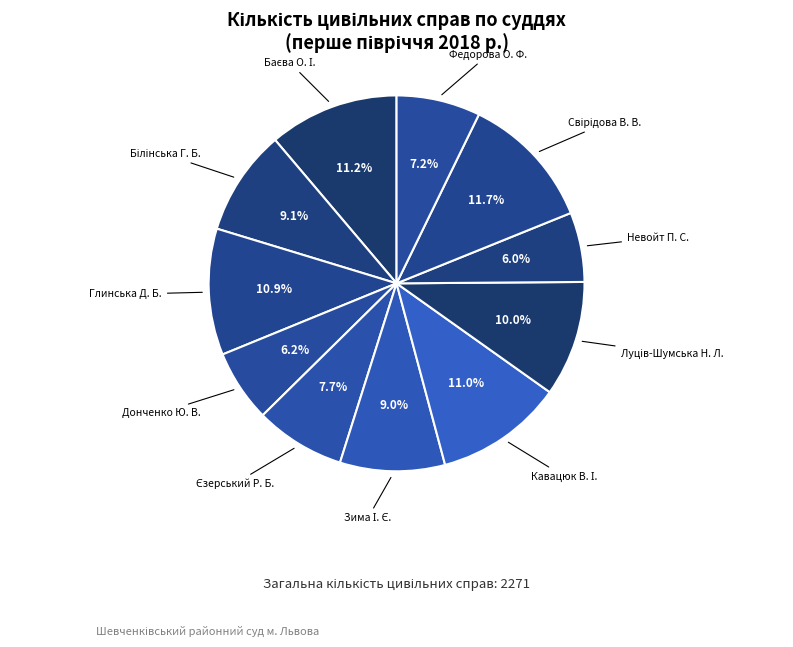

Count the number of slices in the pie.

11